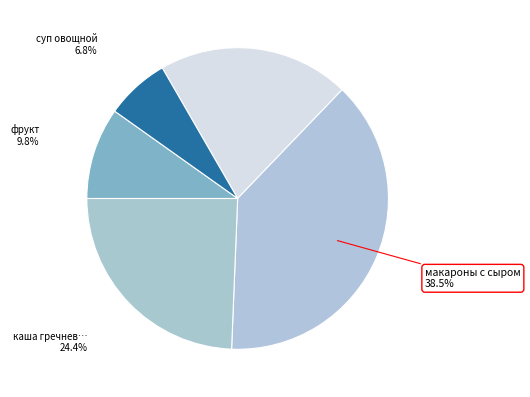

Count the number of slices in the pie.

5